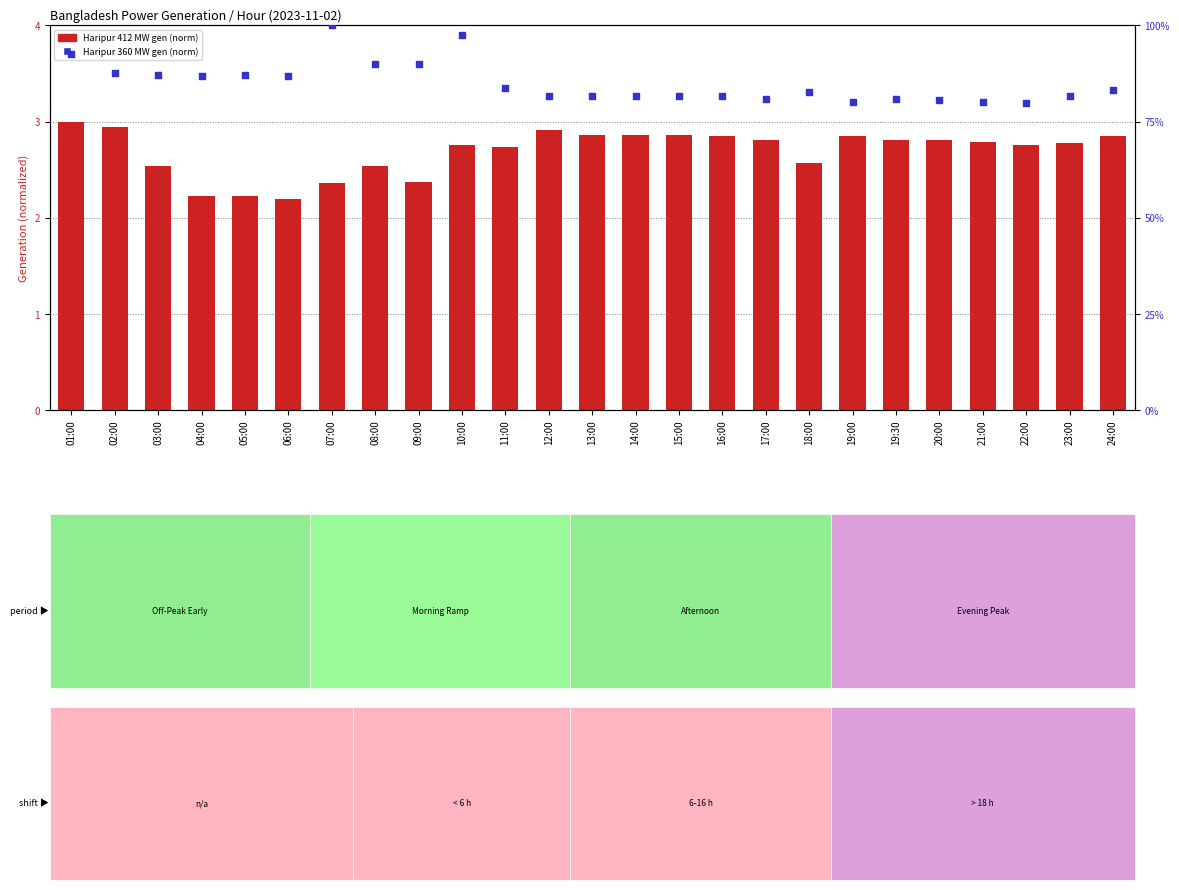

Which series reaches the minimum Y coordinate?

Haripur 412 MW (normalized)